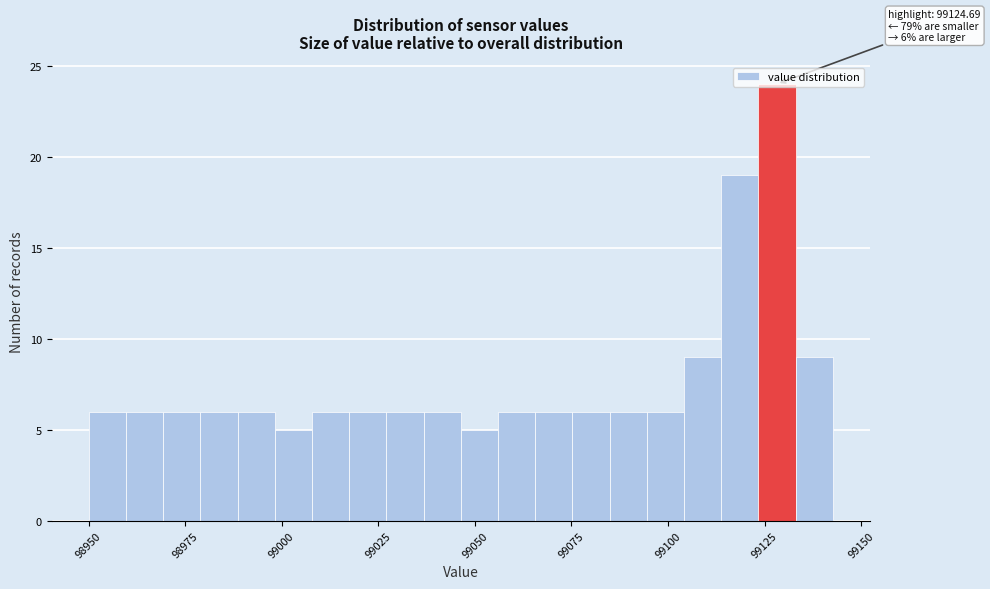

Around what value on the x-axis is the tallest bar? Give the approximate position of its centre, as read against the axis.

99130